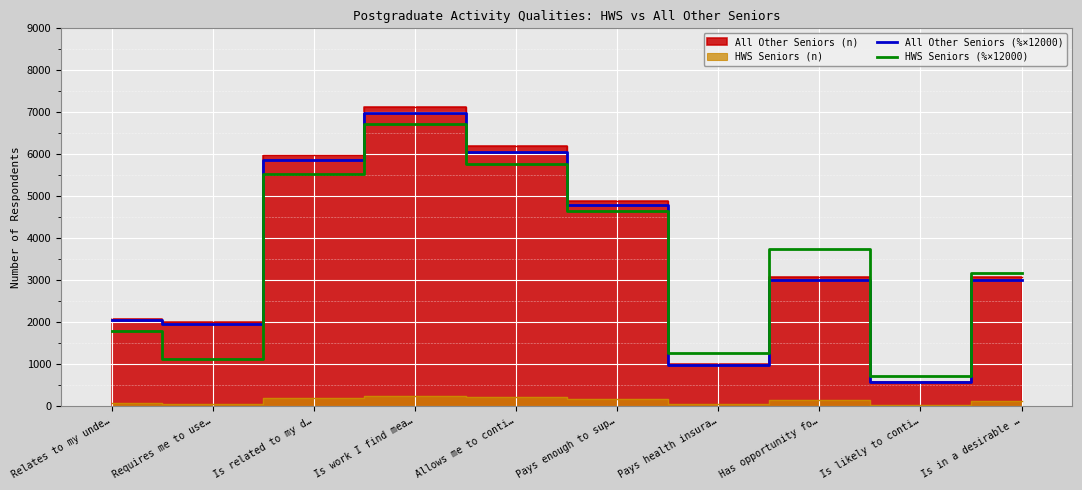

How many data points in HWS Seniors (%×12000) are above 3734?

5